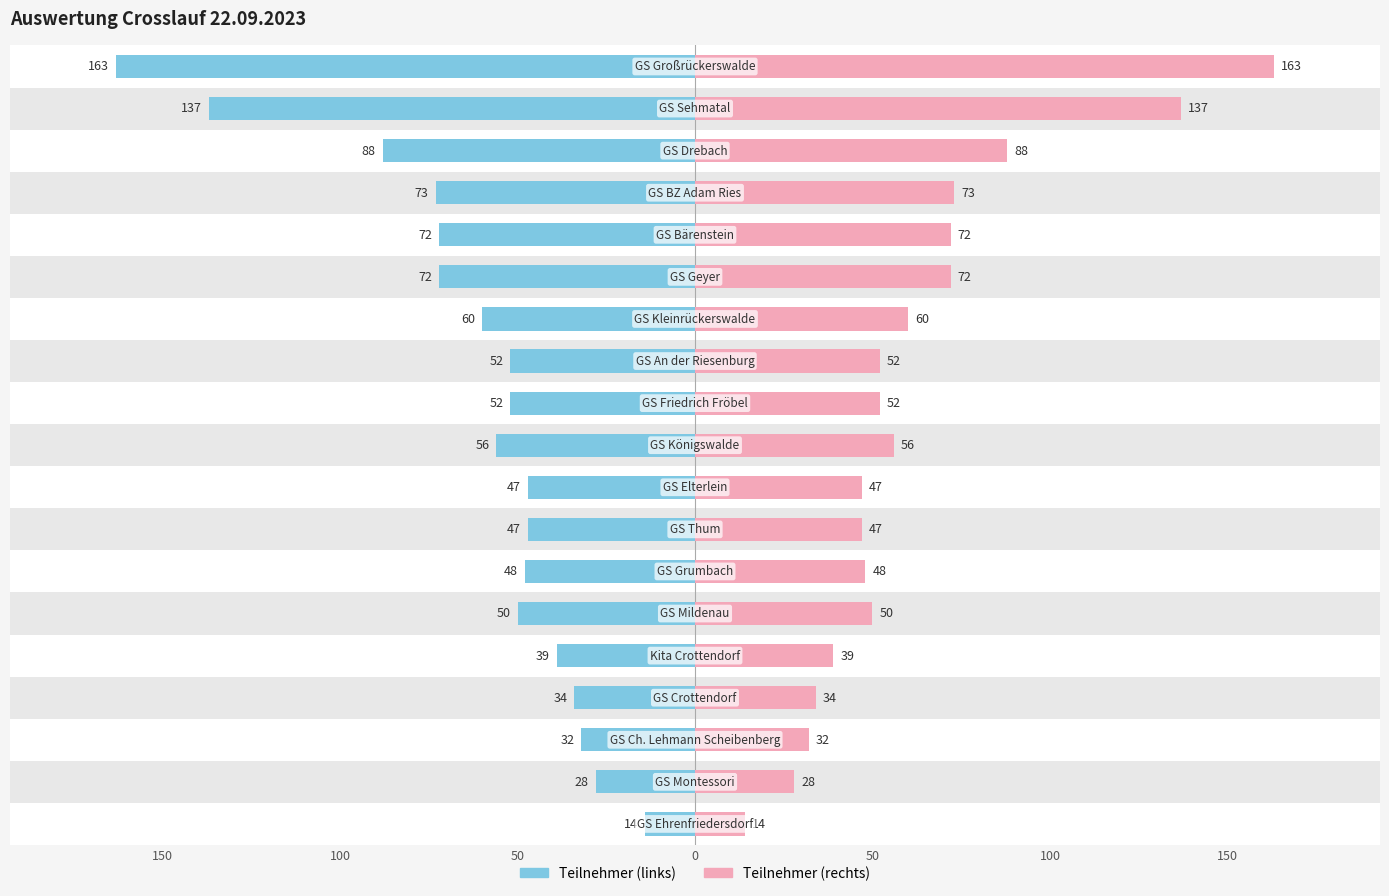

Between 50 and 14, which series saw the biggest shift?

Teilnehmer (links)